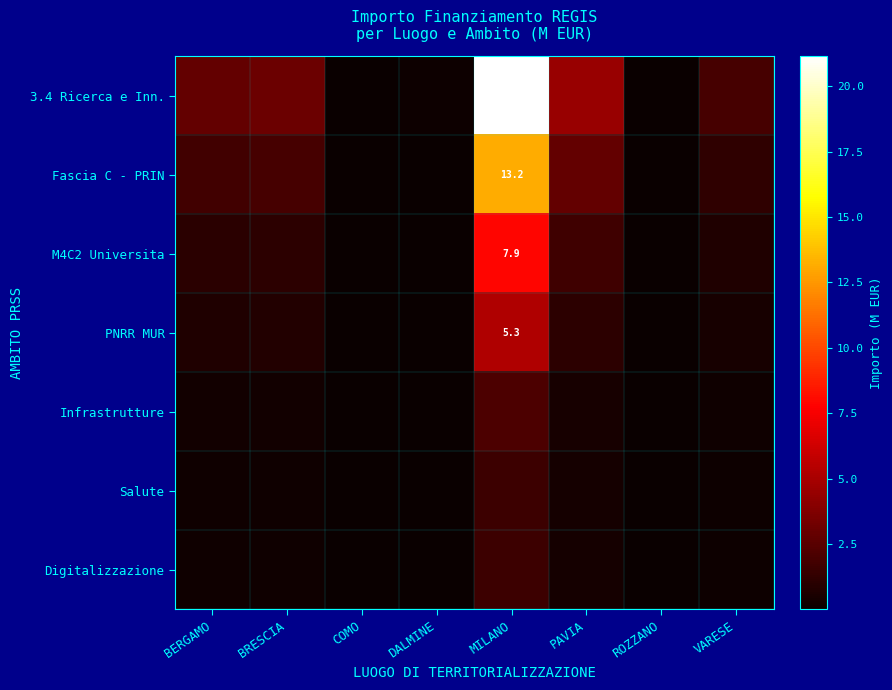

What is the sum of the M4C2 Universita values at MILANO and DALMINE?

8.0